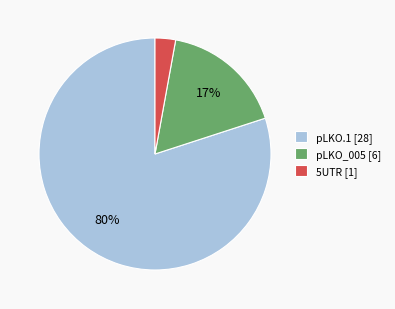

True or false: pLKO.1 [28] accounts for 67% of the total.

False